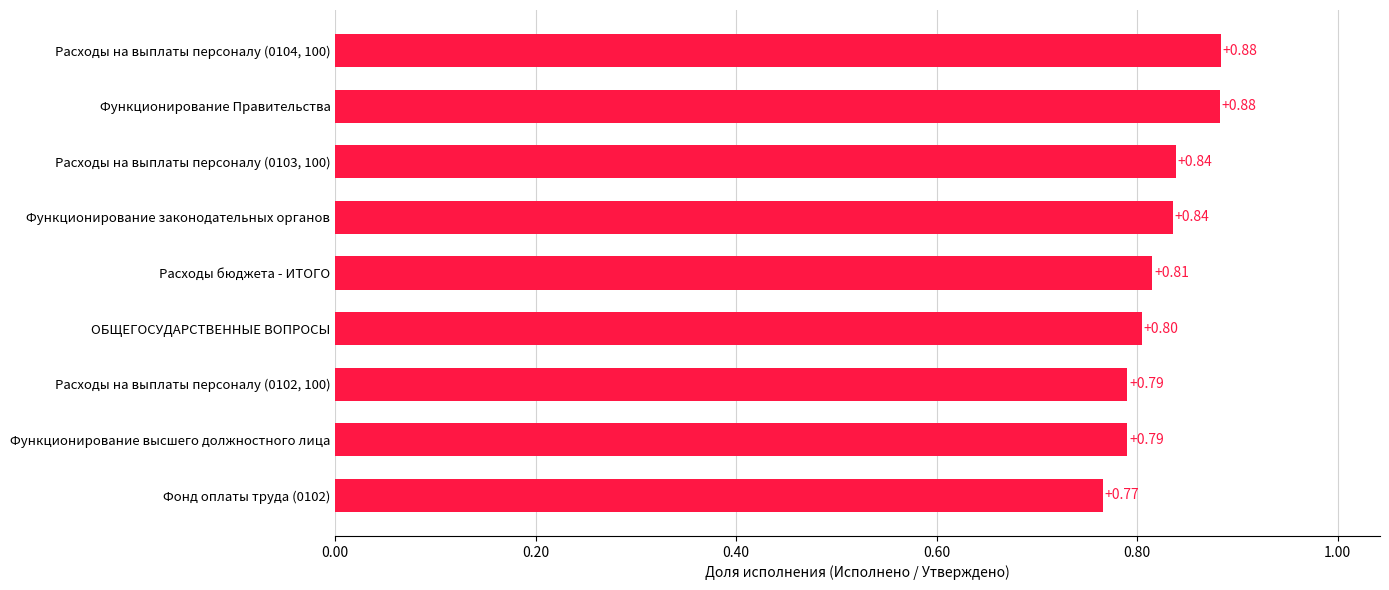

What is the difference between the second highest and minimum values?

0.1